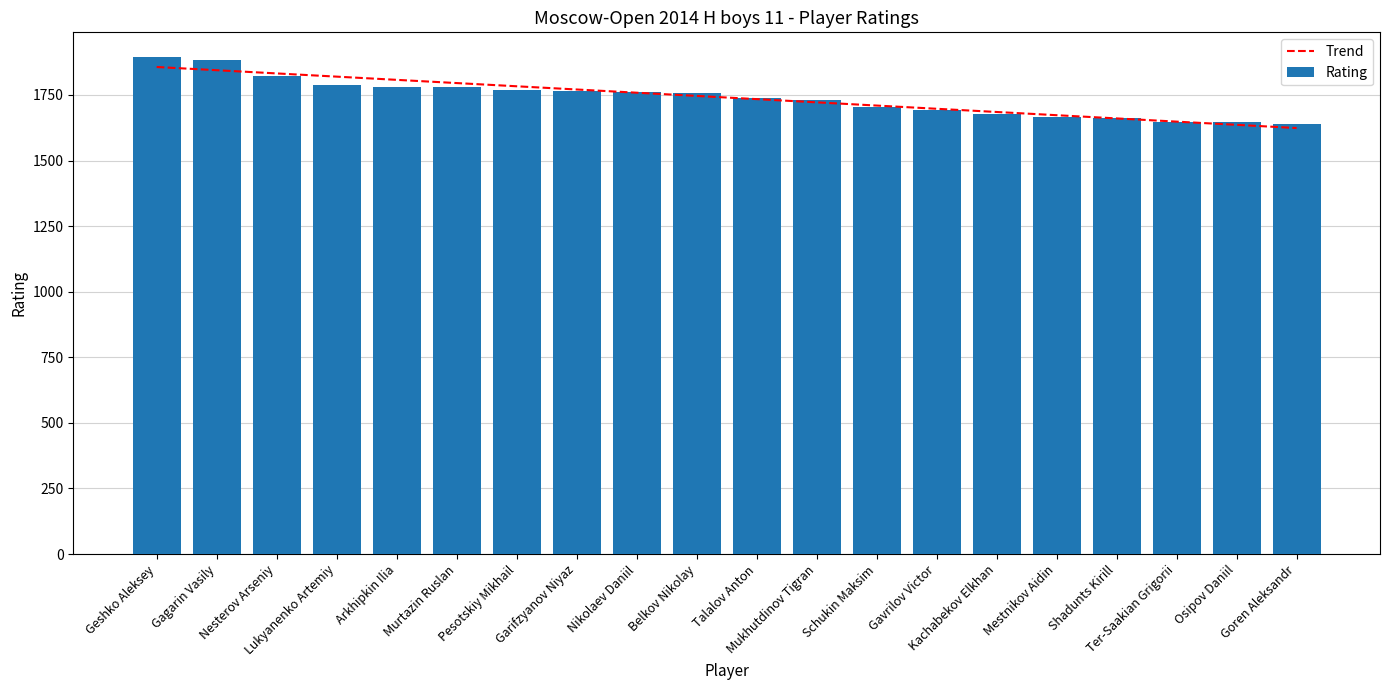

Reading left to right, list all the values displayed in this chart.

1894	1883	1822	1788	1782	1780	1770	1766	1762	1758	1737	1729	1703	1691	1677	1665	1664	1647	1645	1641